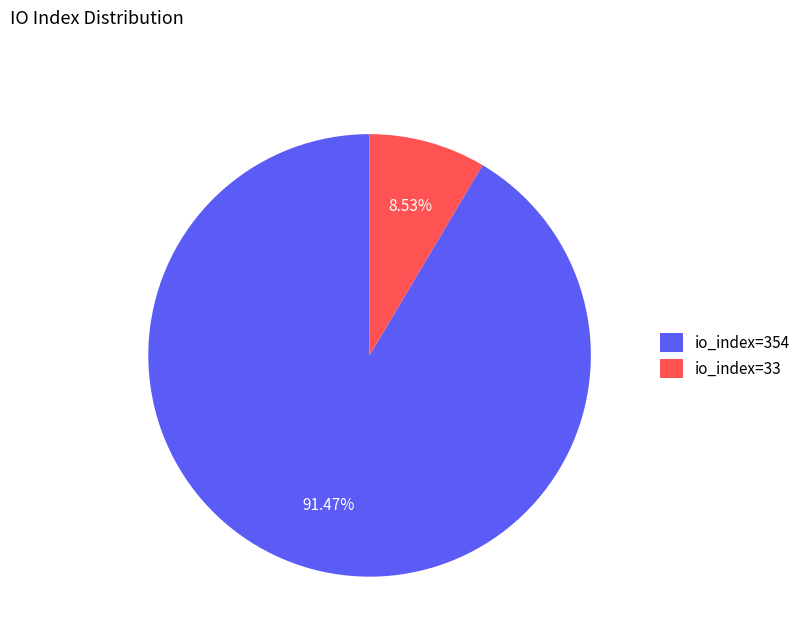

Approximately how many times larger is the value at io_index=354 compared to io_index=33?

10.7